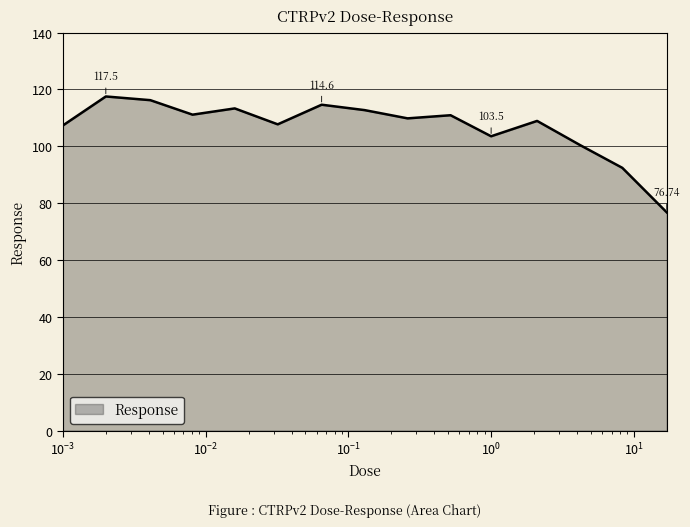

What is the difference between the maximum and minimum values?

40.8